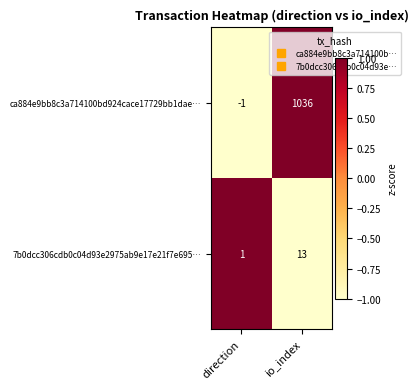

What is the greatest value displayed?

1036